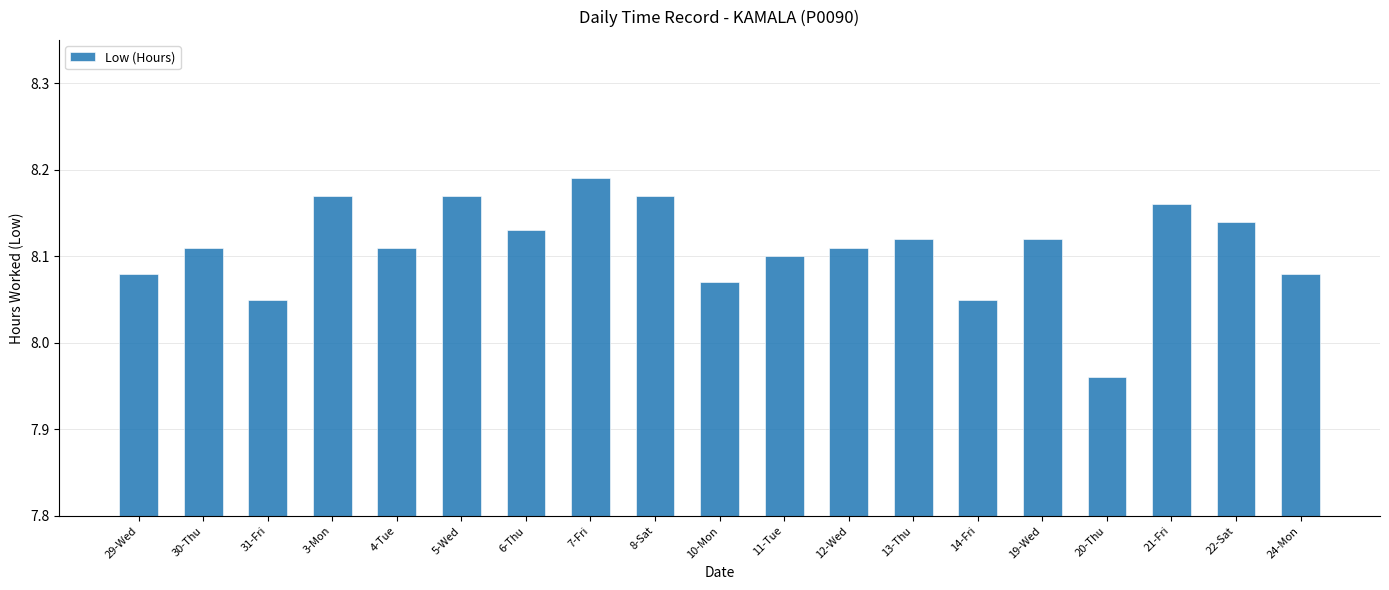

What is the difference between the maximum and second lowest values?

0.1